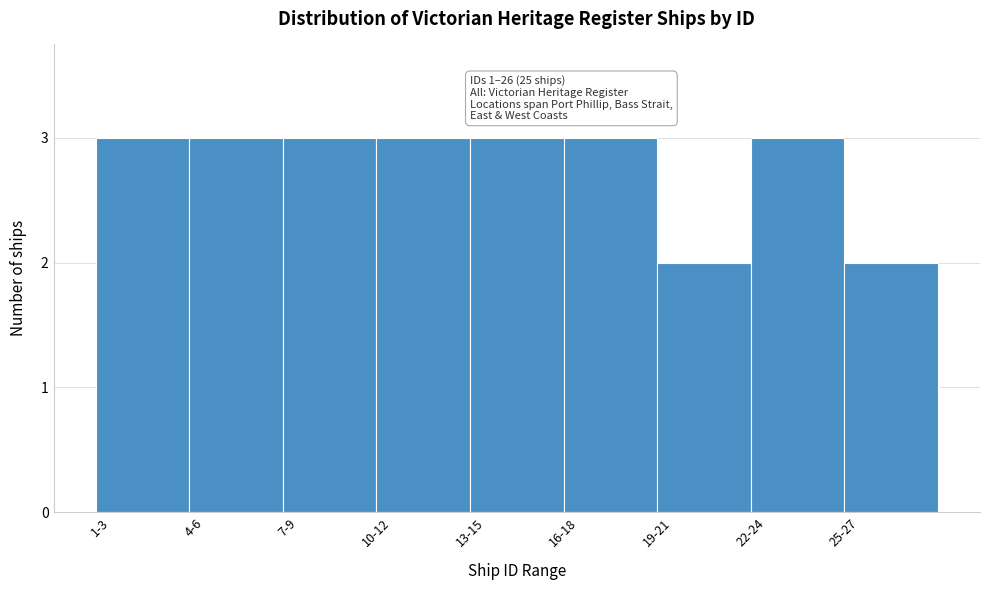

Reading right to left, list all the values displayed in this chart.

25-27=2	22-24=3	19-21=2	16-18=3	13-15=3	10-12=3	7-9=3	4-6=3	1-3=3